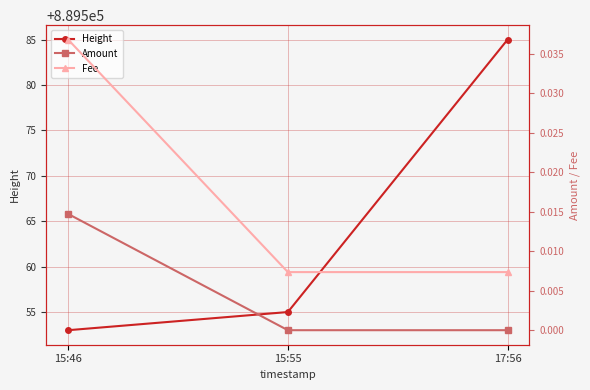

Which label corresponds to the largest value in the chart?

17:56